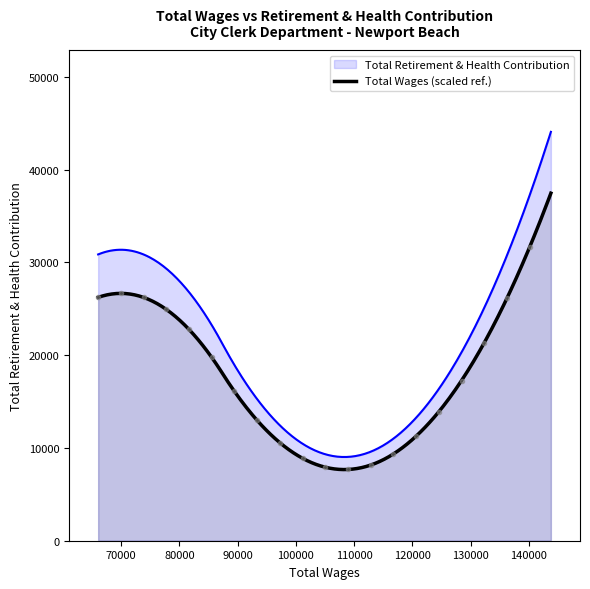

What is the highest value of the Total Retirement & Health Contribution series?

44056.0